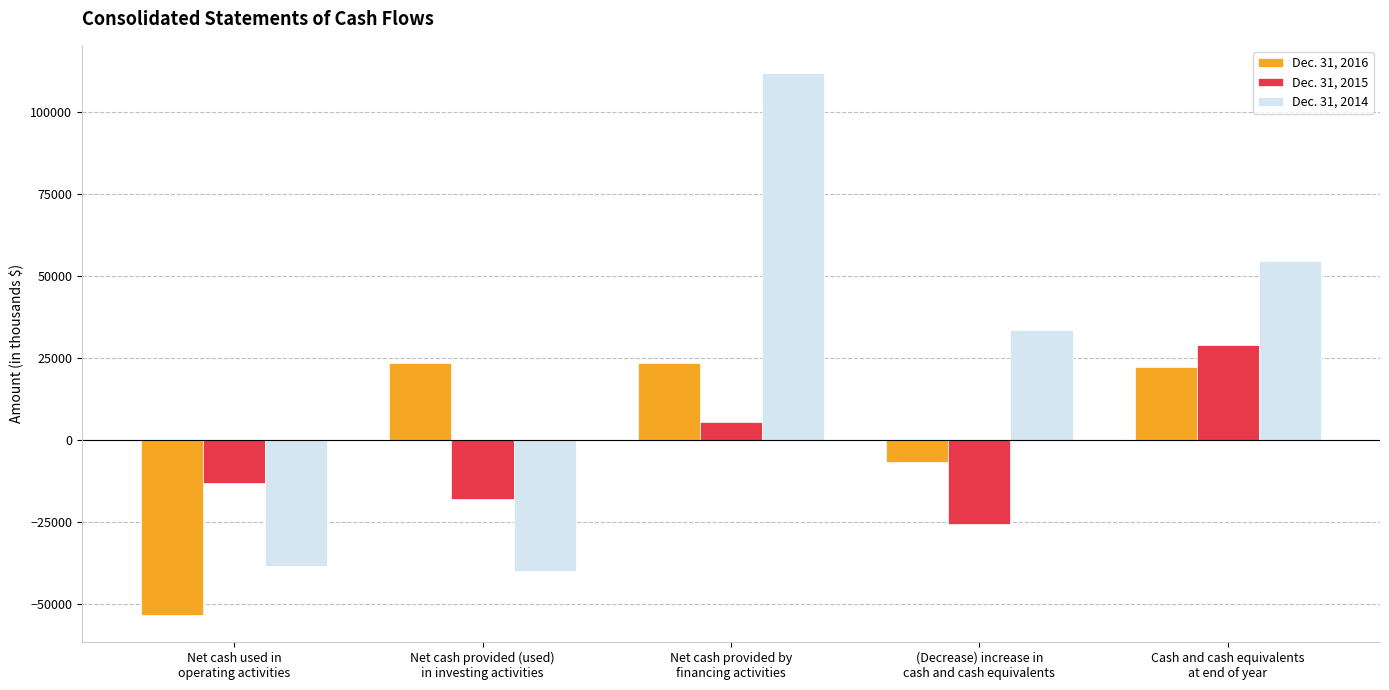

At which category is the sum across all series the highest?

Net cash provided by
financing activities